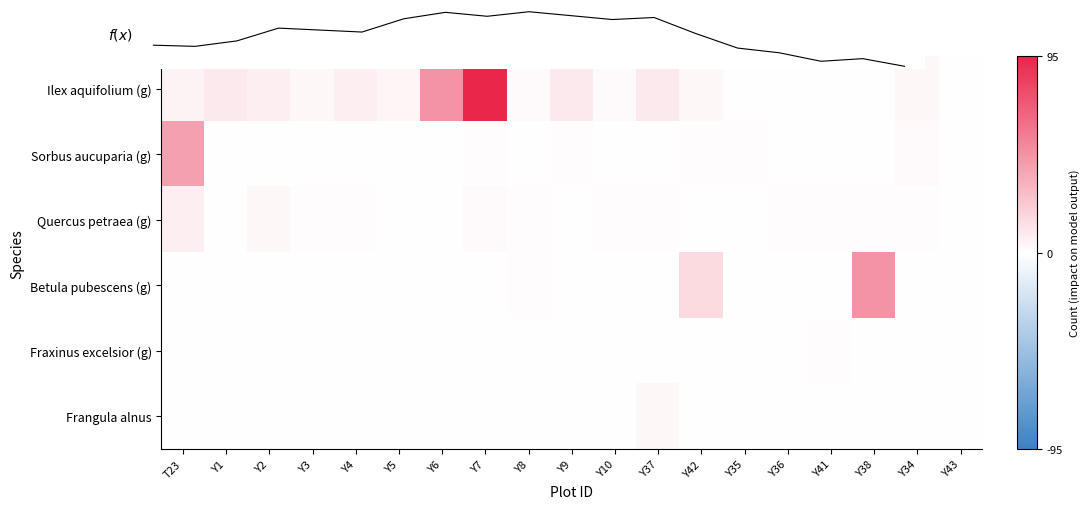

Is it true that Betula pubescens (g) equals -31 at Y37?

False